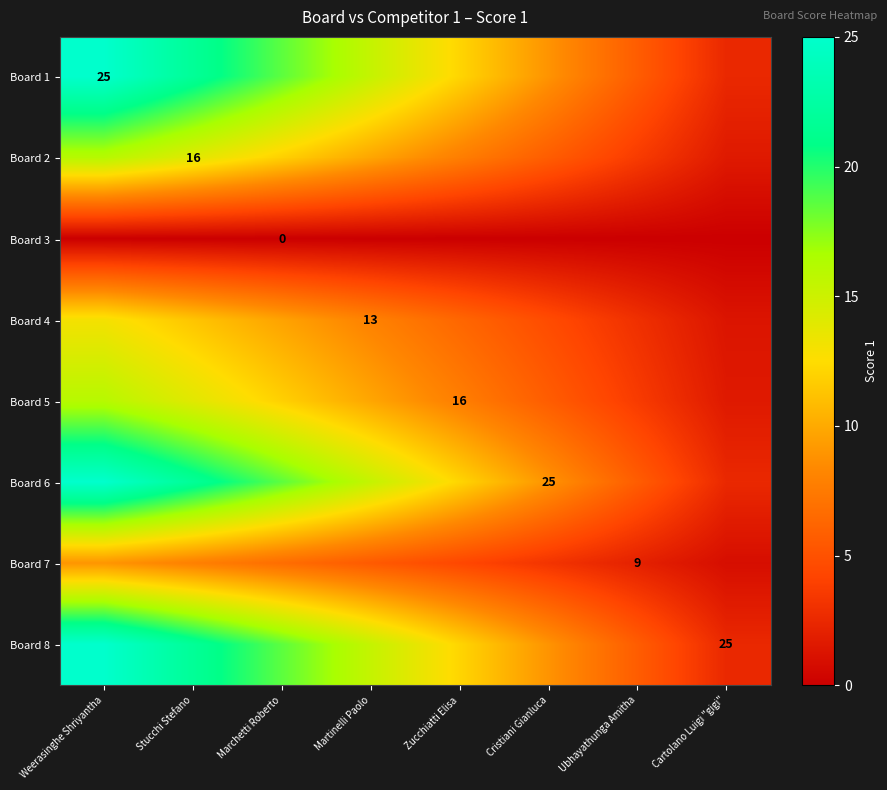

What is the total value across all series at Cartolano Luigi "gigi"?

12.9